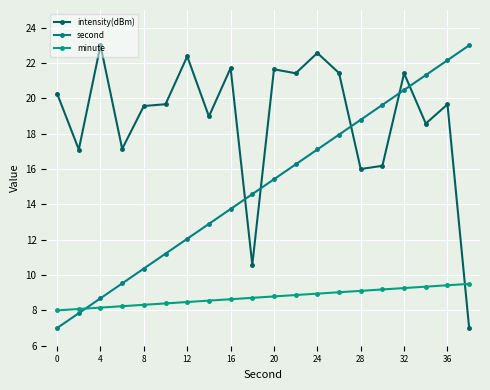

What are all the series names shown in the legend?

intensity(dBm), second, minute